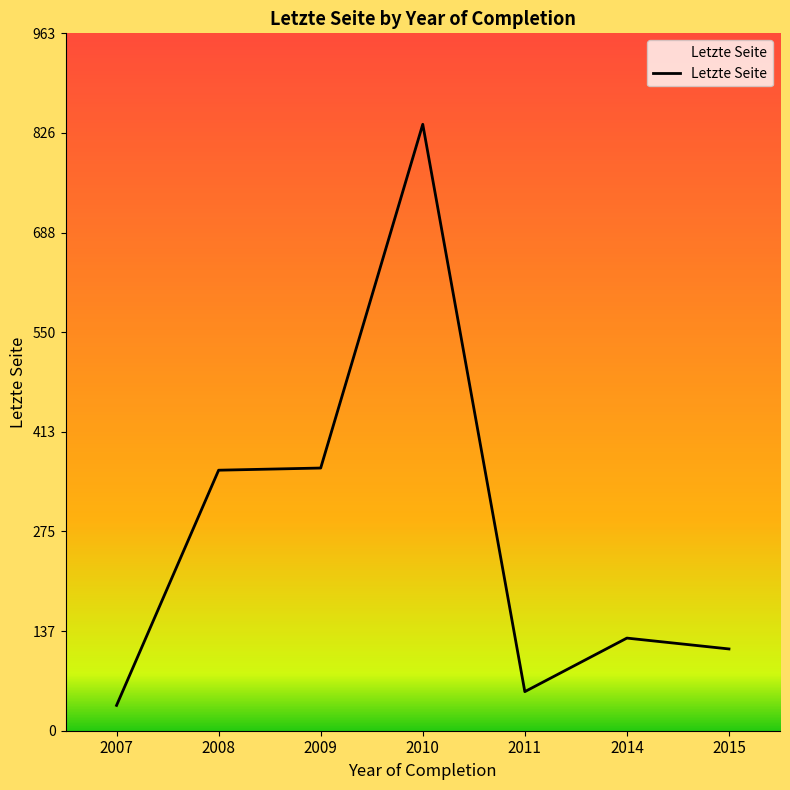

What is the average value?

270